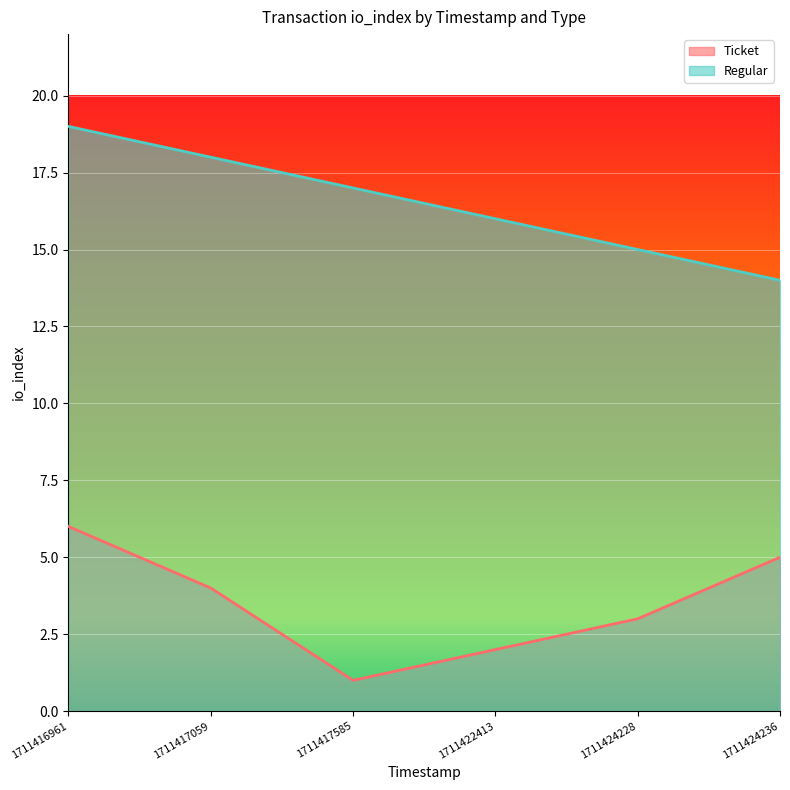

How many lines are shown in the chart?

2